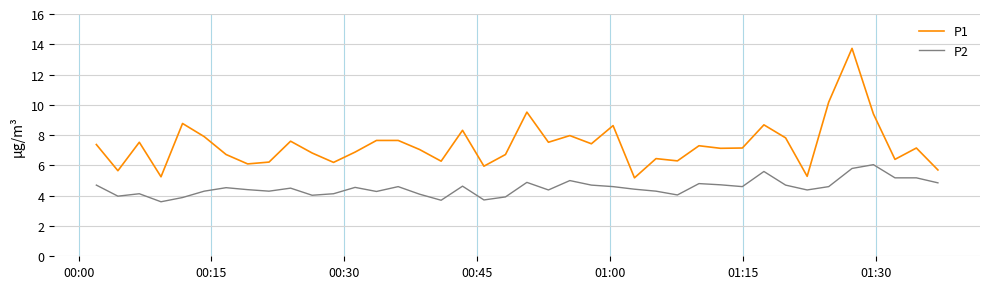

Which series has the largest total across all categories?

P1